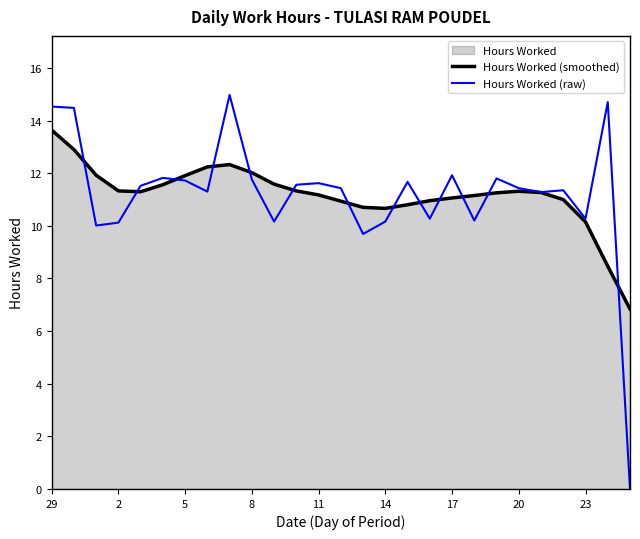

True or false: Hours Worked (smoothed) has a value of 11.3 at 2.

True